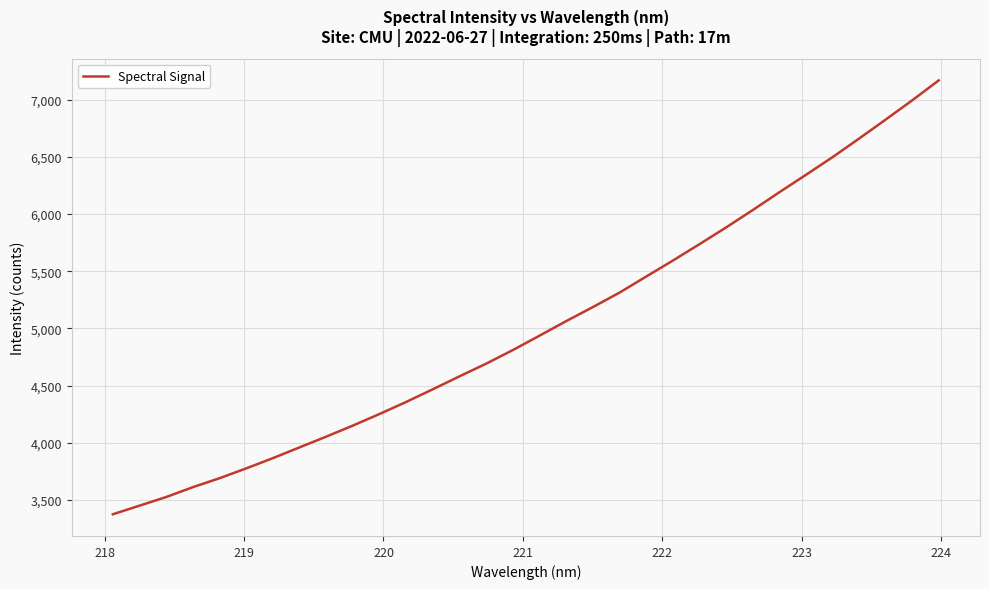

True or false: the data has more than 2 interior local peaks.

False